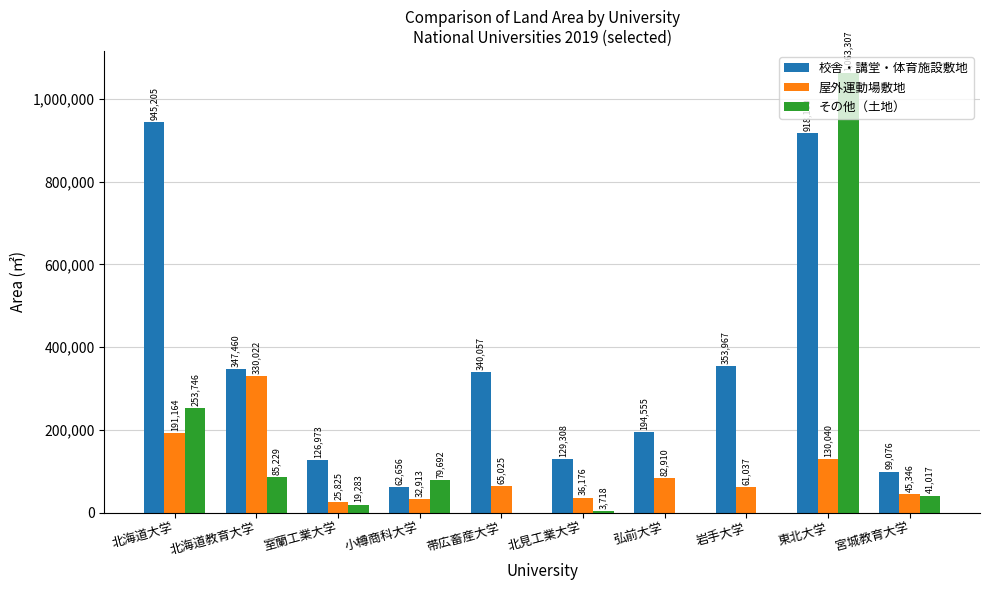

What is the highest value of the 校舎・講堂・体育施設敷地 series?

945205